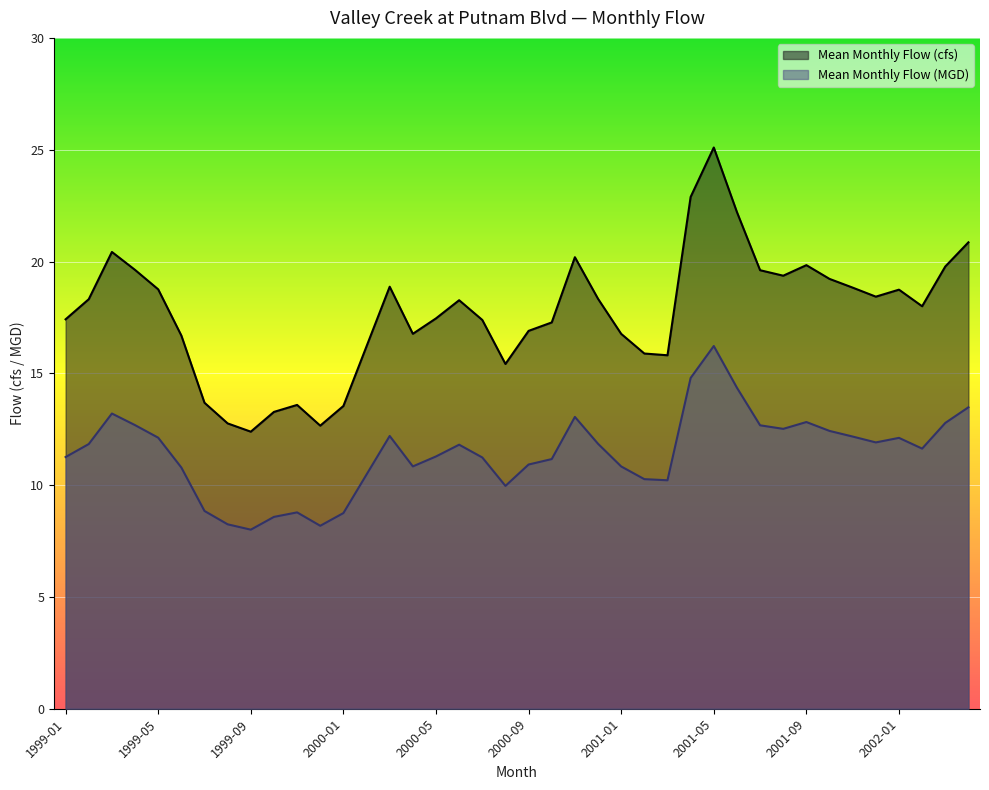

At which category does Mean Monthly Flow (cfs) reach its first local peak?

1999-03